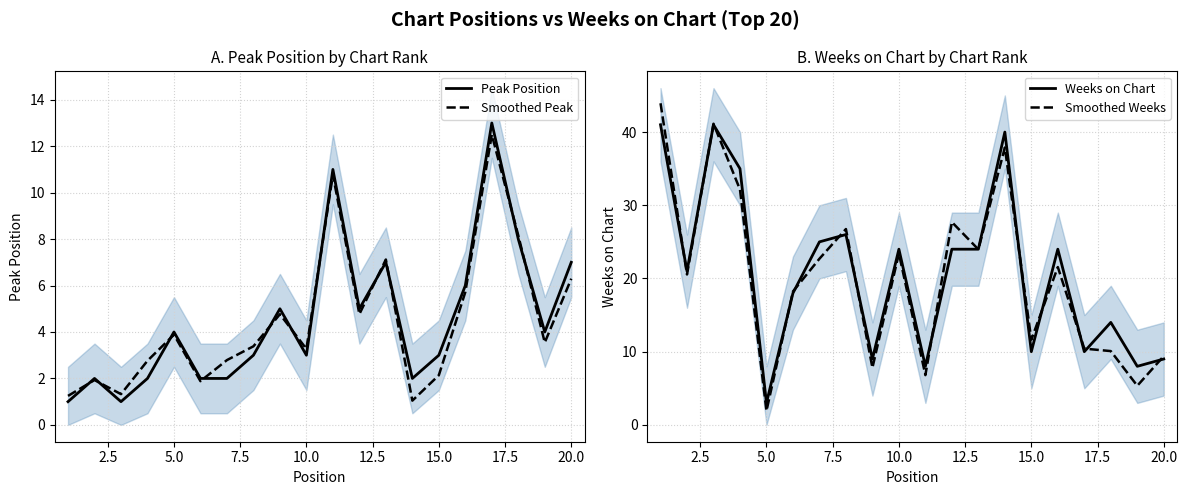

The value of Peak Position at 10.0 is 4.7. True or false?

False